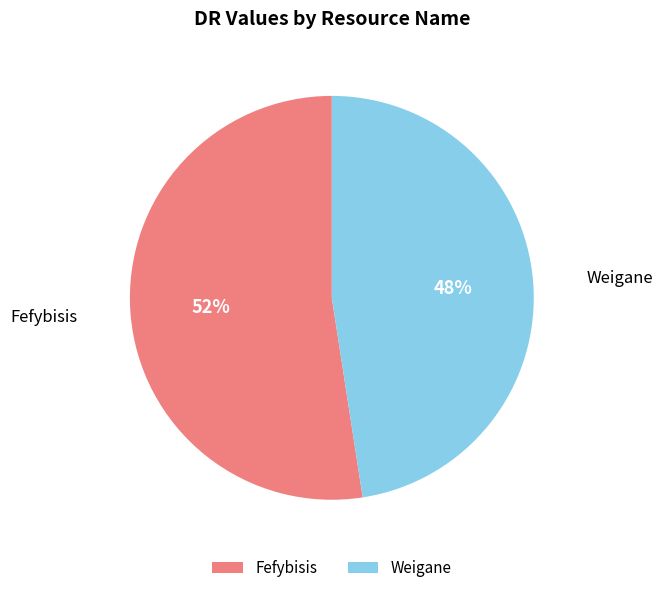

Rank the categories by value from lowest to highest.

Weigane, Fefybisis